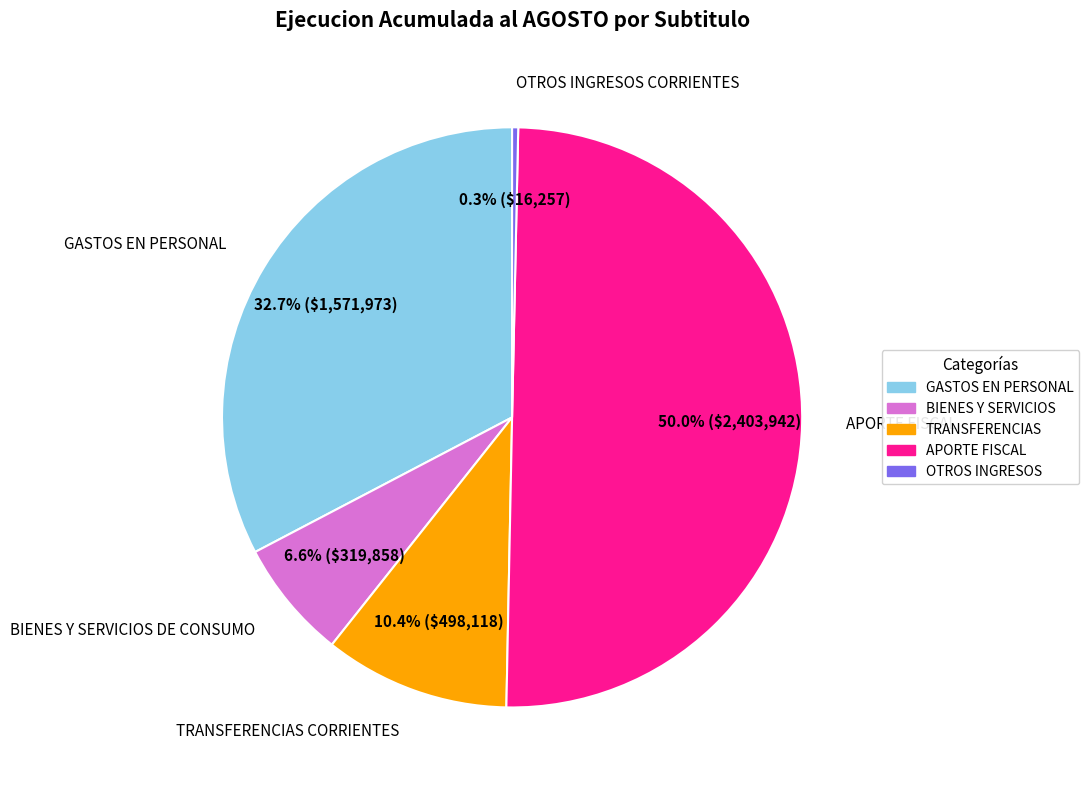

Count the number of slices in the pie.

5